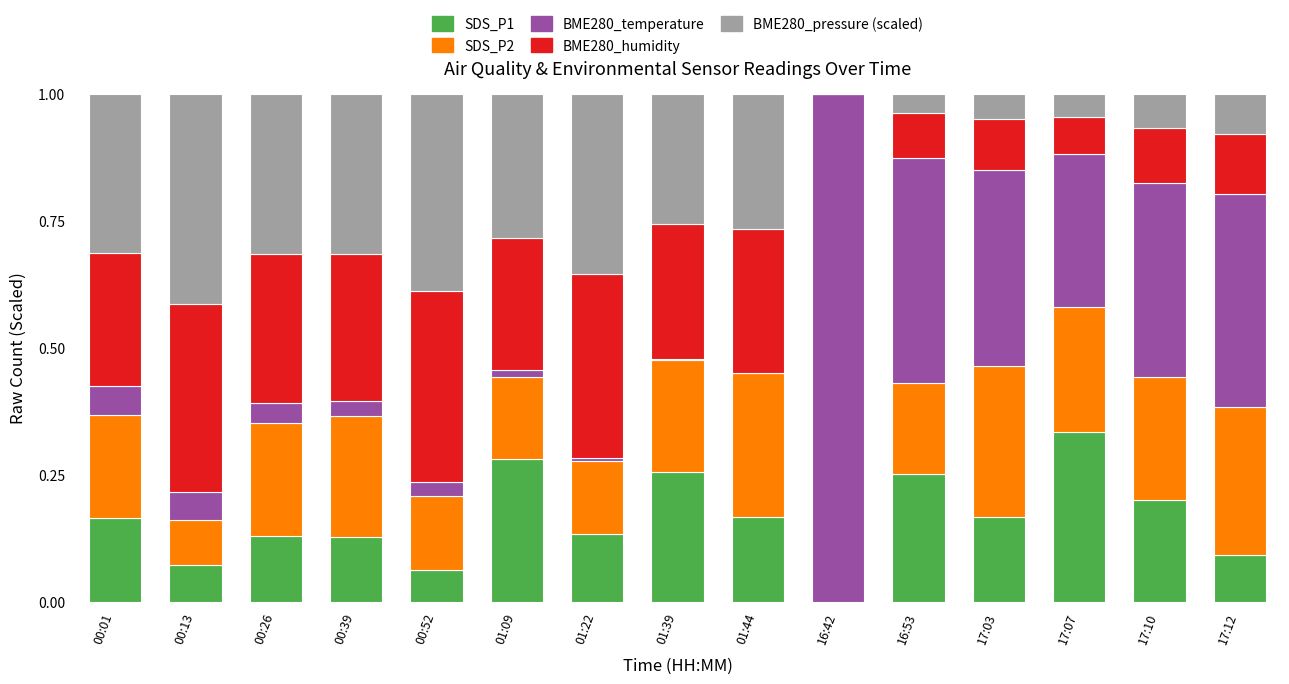

What is the total value across all series at 17:07?

1.0